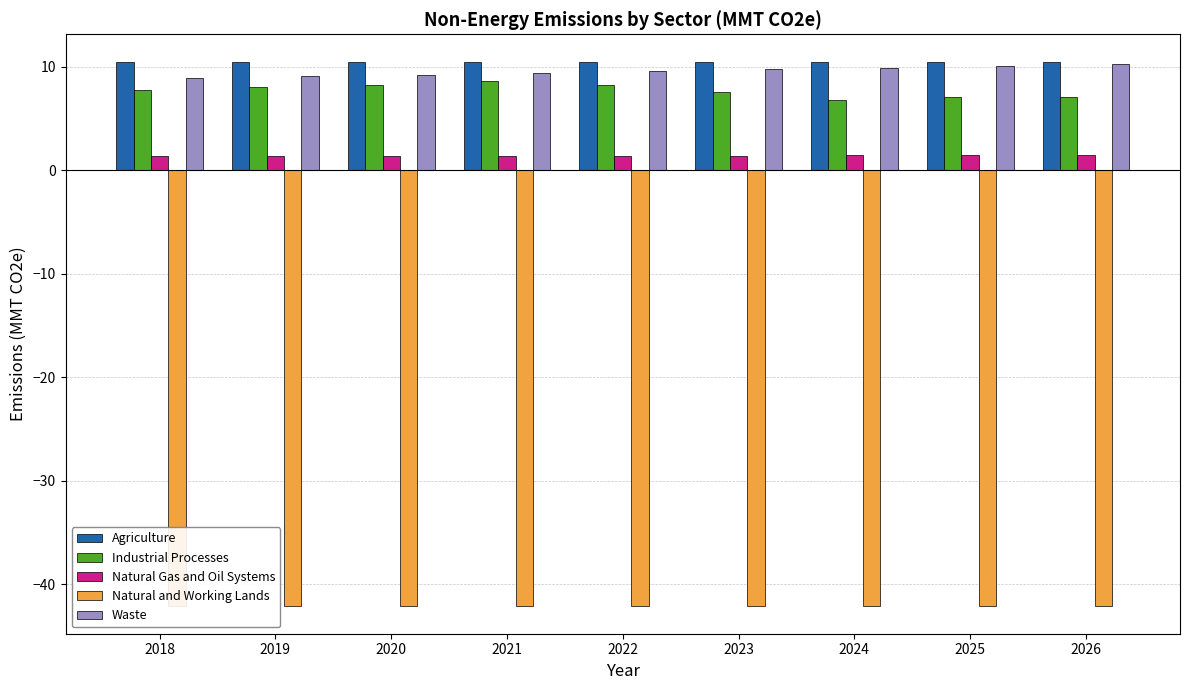

Reading right to left, transcribe all the data shown in this chart.

Agriculture: 10.5	10.5	10.5	10.5	10.5	10.5	10.5	10.5	10.5
Industrial Processes: 7.1	7.1	6.8	7.5	8.2	8.7	8.3	8.0	7.7
Natural Gas and Oil Systems: 1.5	1.5	1.5	1.4	1.4	1.4	1.4	1.4	1.4
Natural and Working Lands: -42.1	-42.1	-42.1	-42.1	-42.1	-42.1	-42.1	-42.1	-42.1
Waste: 10.3	10.1	9.9	9.8	9.6	9.4	9.2	9.1	8.9